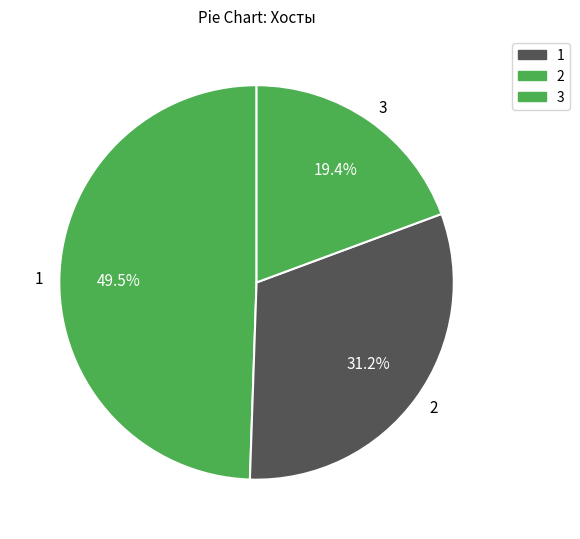

Count the number of slices in the pie.

3